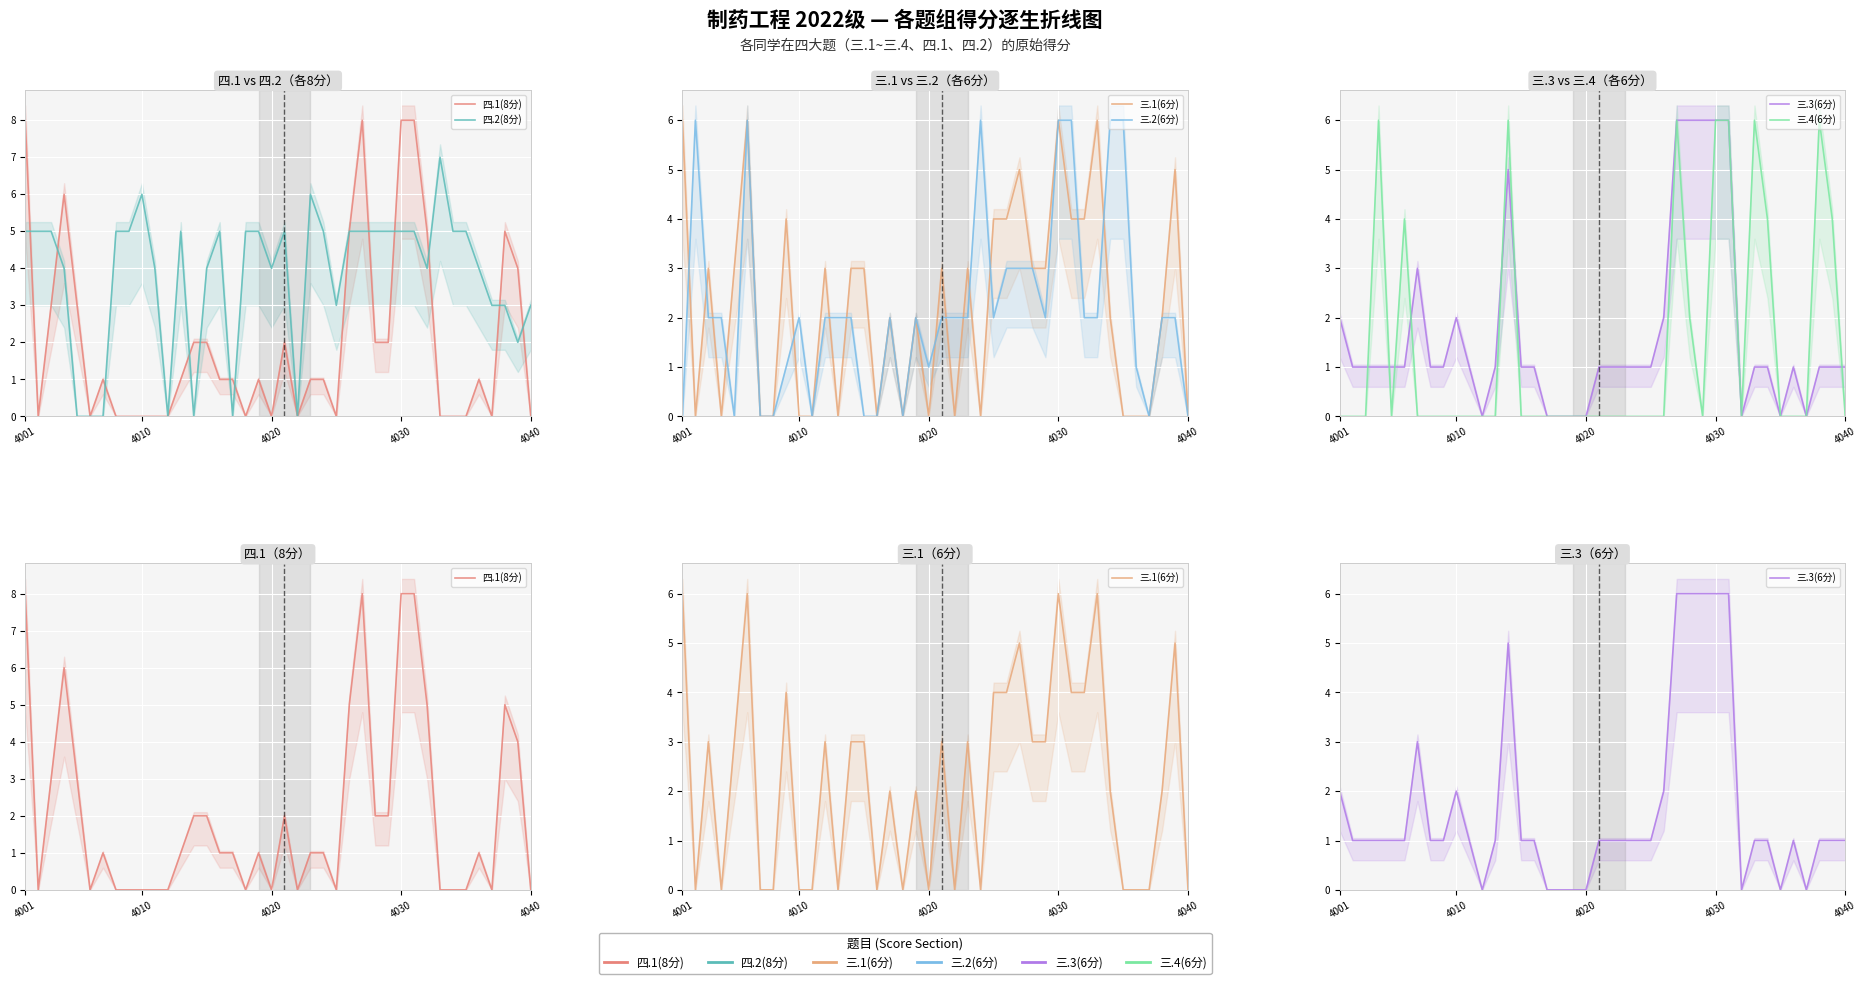

True or false: 三.1(6分) has a value of 4 at 4040.

False